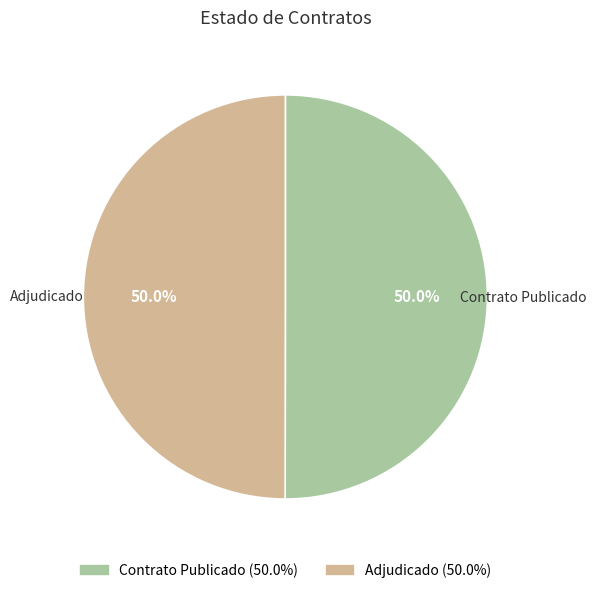

To the nearest percent, what is the average slice percentage?

50%